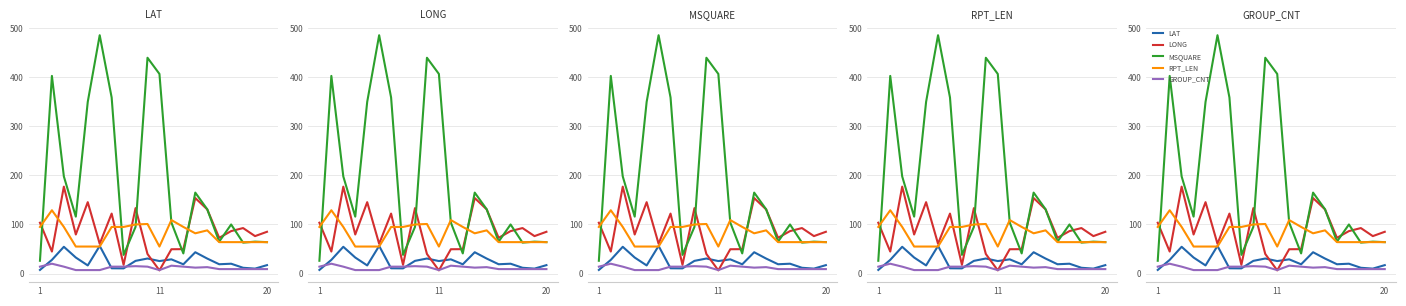

How many lines are shown in the chart?

5